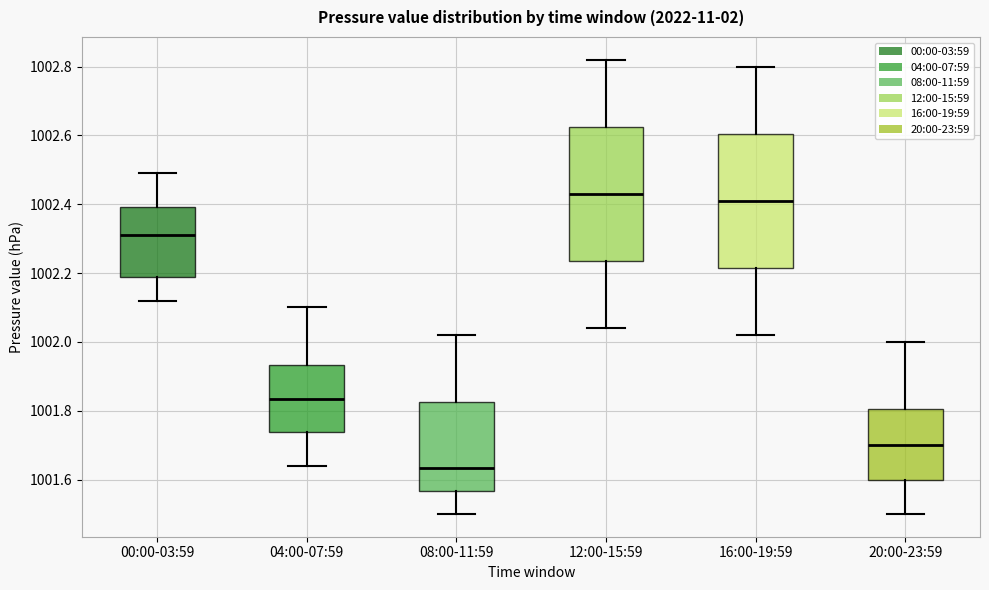

Which box's median line is the highest?

12:00-15:59